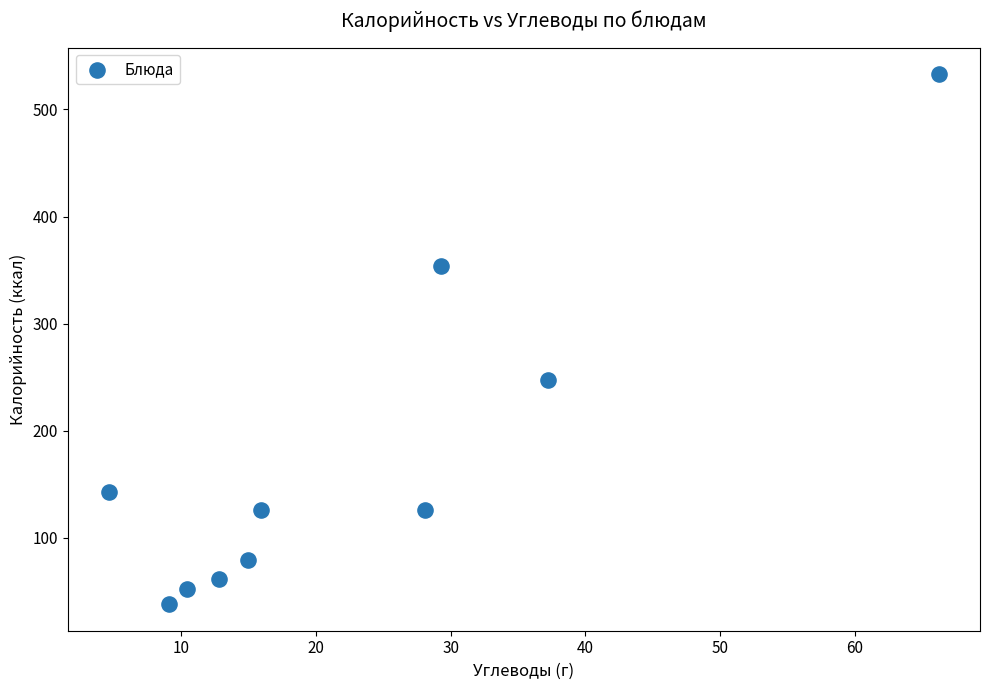

What is the average Y value?

176